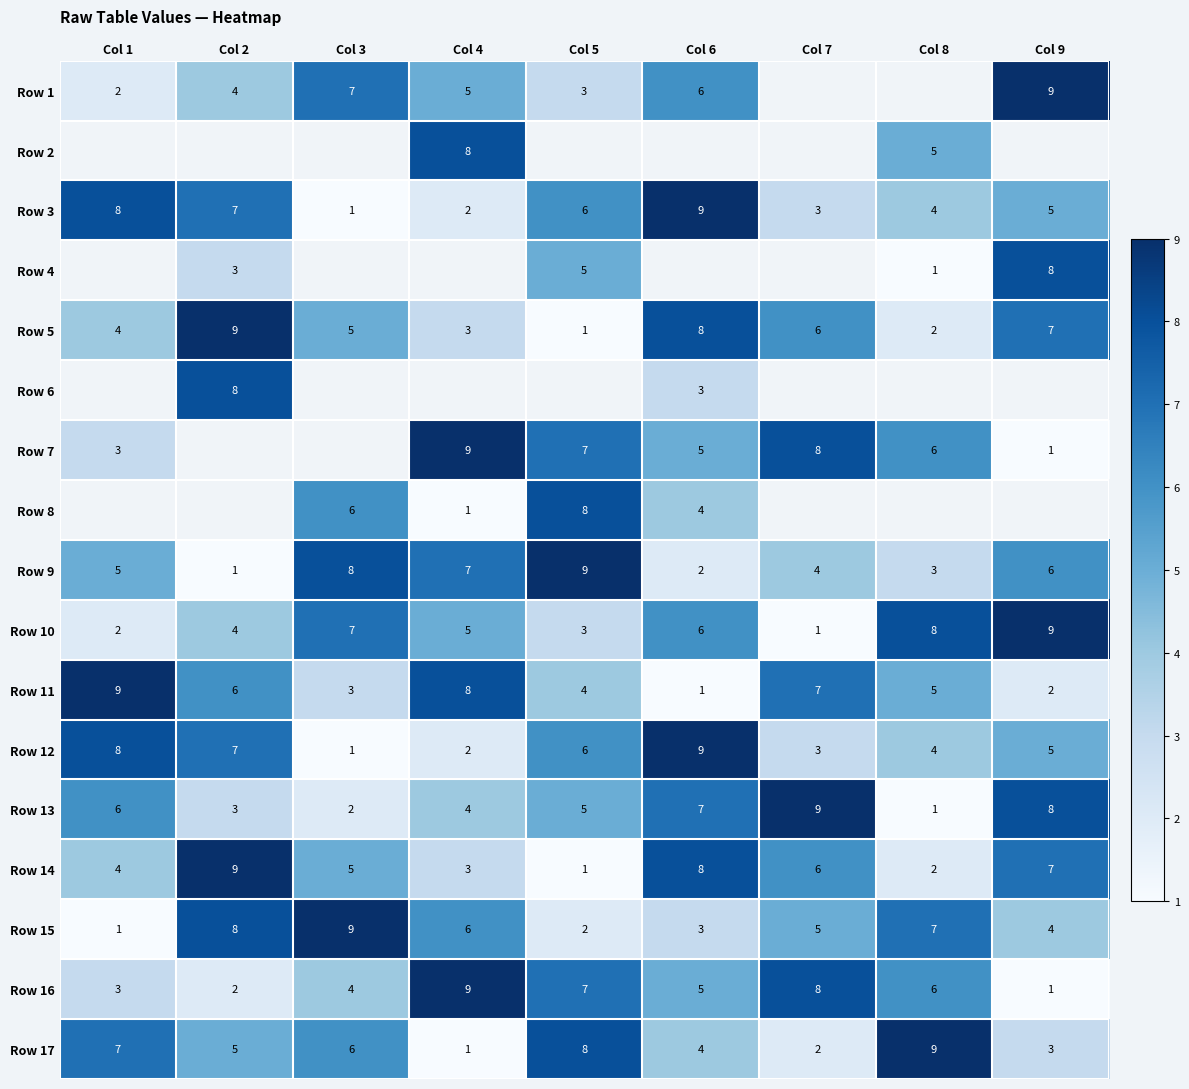

At which label does Row 10 reach its minimum?

Col 7